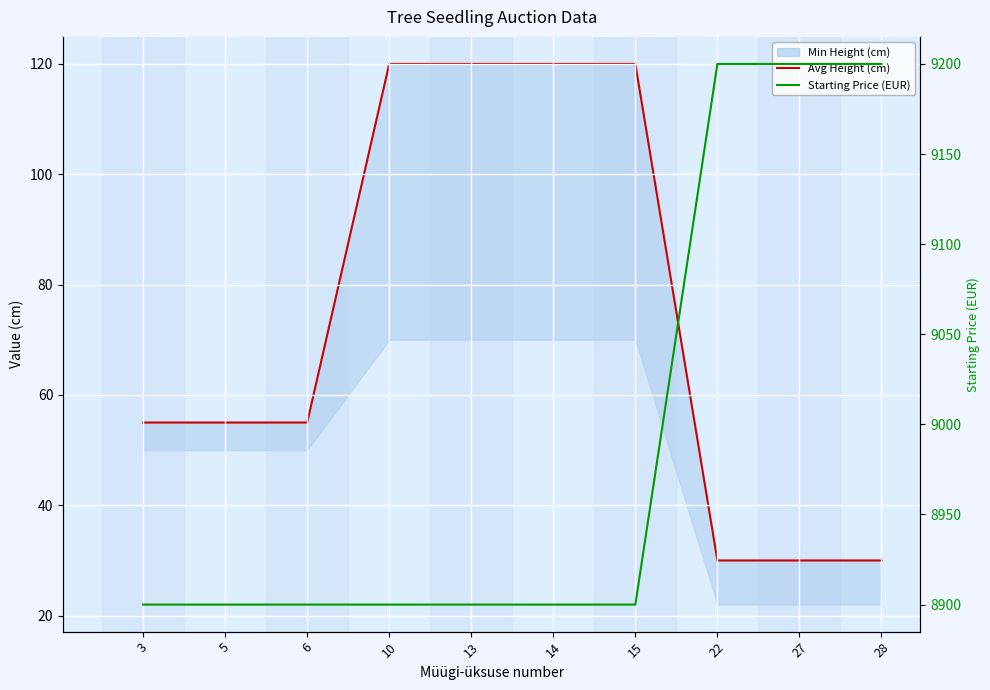

True or false: Avg Height (cm) has more than 2 interior local peaks.

False